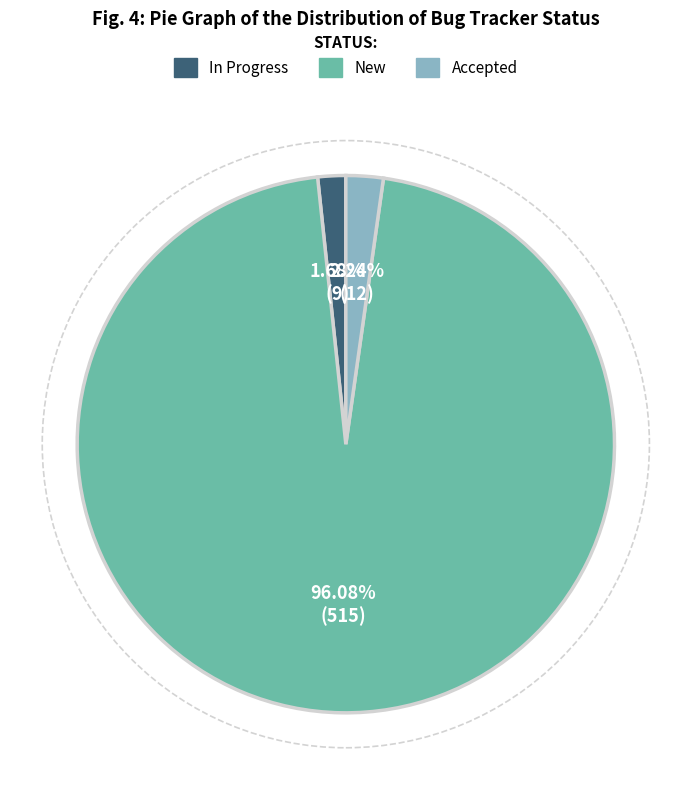

What percentage is NOT represented by Accepted?

97.8%